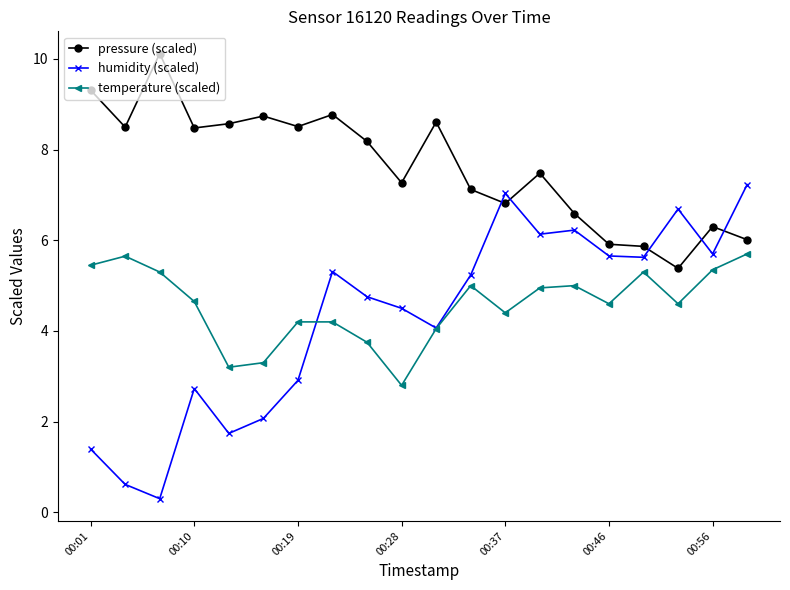

True or false: temperature (scaled) and pressure (scaled) cross at least once.

False